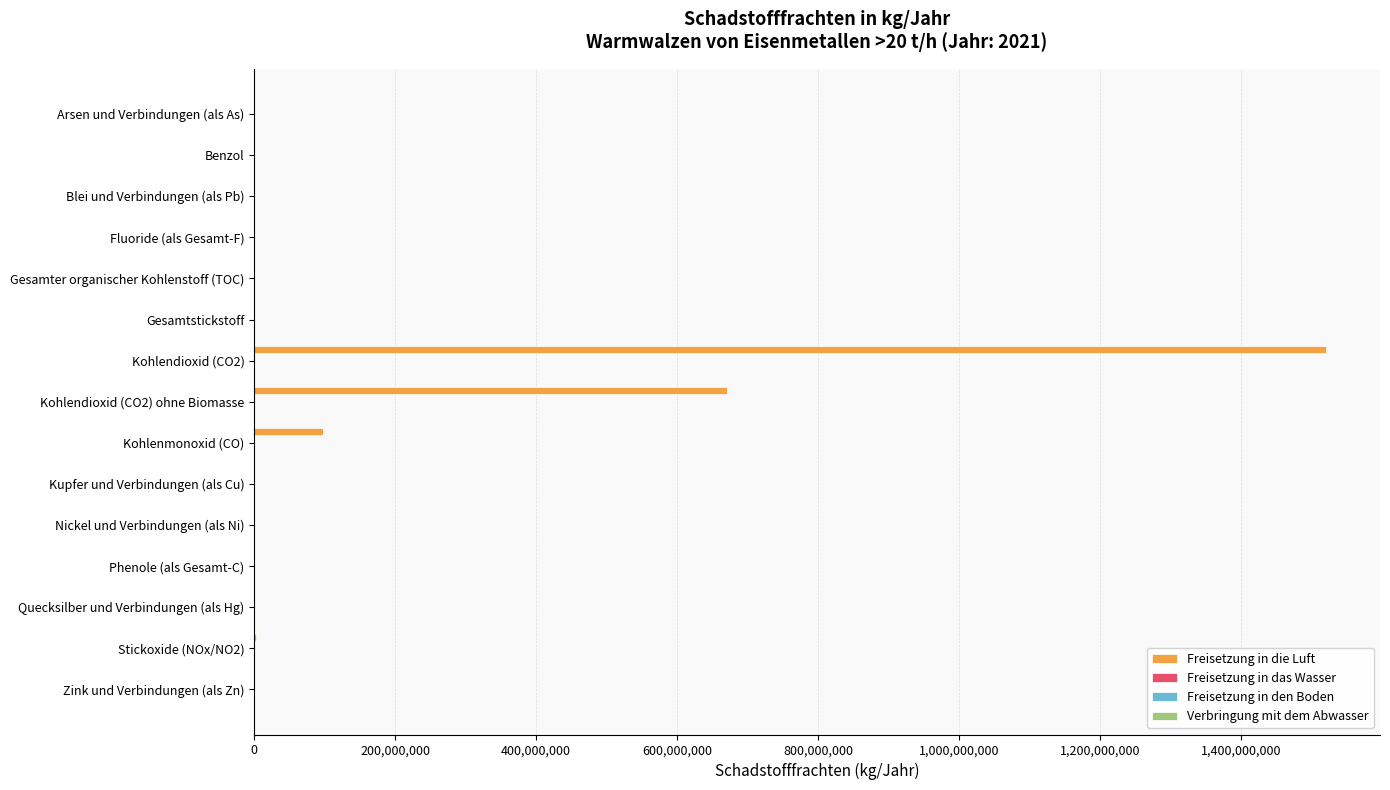

Which category has the highest value in the Freisetzung in die Luft series?

Kohlendioxid (CO2)